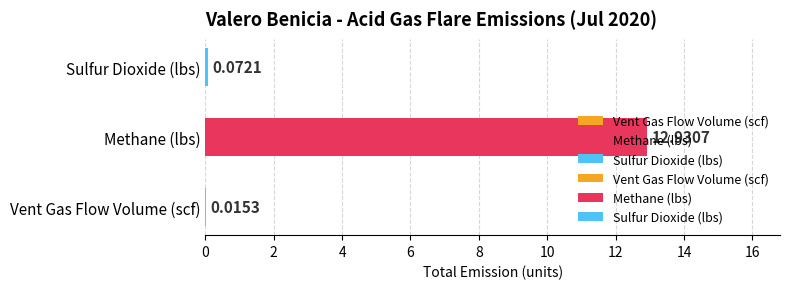

What is the sum of the values at Sulfur Dioxide (lbs) and Methane (lbs)?

13.0